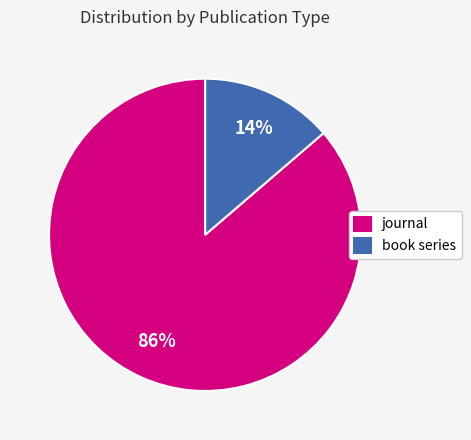

What is the majority slice?

journal